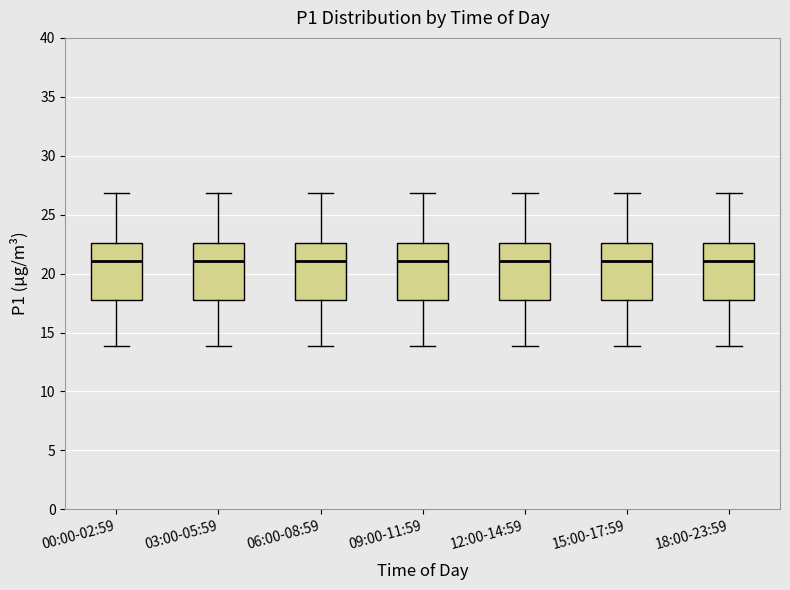

Reading left to right, transcribe this box plot: for each box, give where its median line is, the range the box spans, and where its two whiskers end, as read against the y-axis. The values are not printed on the chart, so give them approximately, as read against the axis.

00:00-02:59: median 21.0, box 17.5 to 22.5, whiskers 14.0 to 27.0
03:00-05:59: median 21.0, box 17.5 to 22.5, whiskers 14.0 to 27.0
06:00-08:59: median 21.0, box 17.5 to 22.5, whiskers 14.0 to 27.0
09:00-11:59: median 21.0, box 17.5 to 22.5, whiskers 14.0 to 27.0
12:00-14:59: median 21.0, box 17.5 to 22.5, whiskers 14.0 to 27.0
15:00-17:59: median 21.0, box 17.5 to 22.5, whiskers 14.0 to 27.0
18:00-23:59: median 21.0, box 17.5 to 22.5, whiskers 14.0 to 27.0